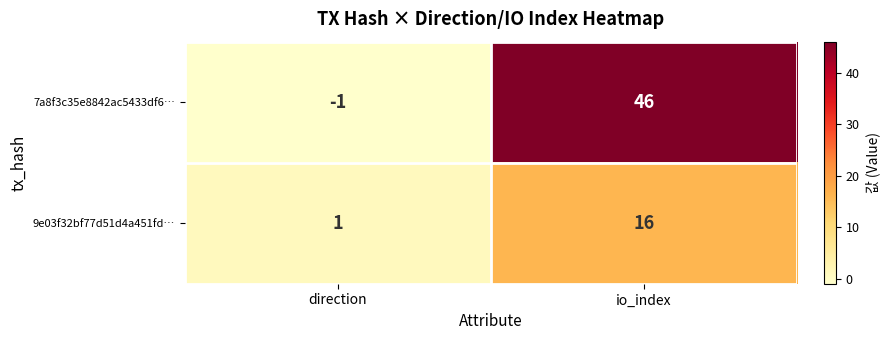

What is the maximum value shown in the chart?

46